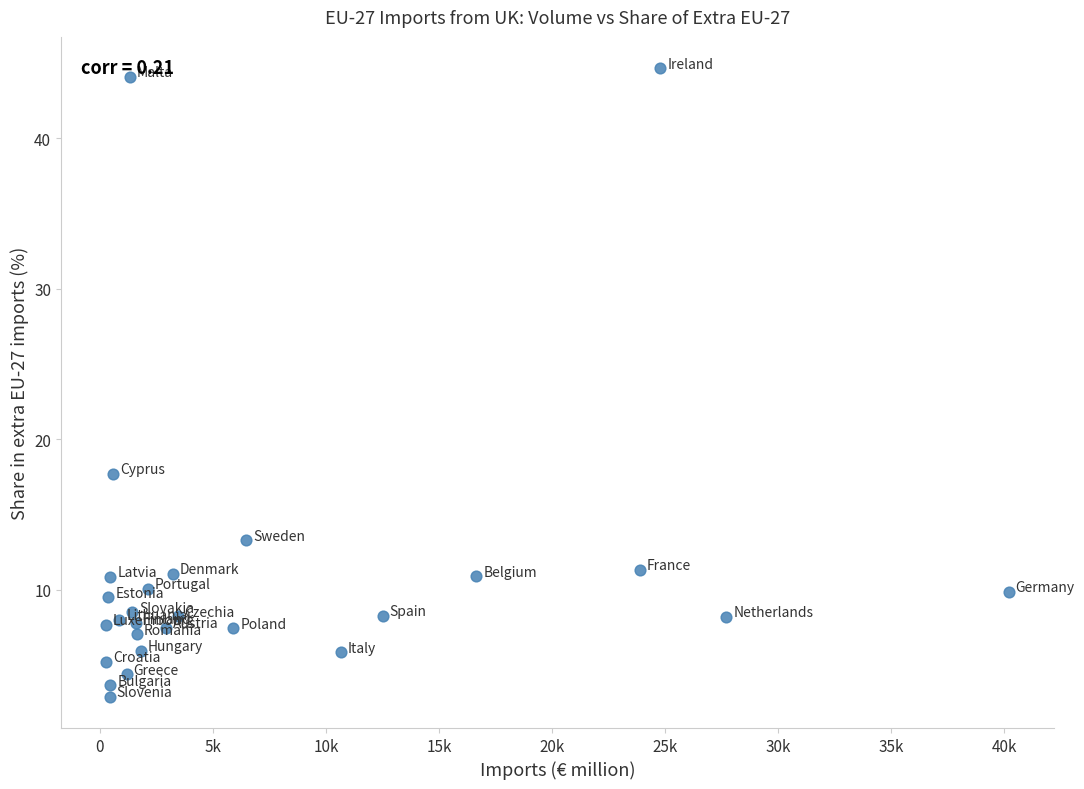

What Y value in the scatter plot is closest to 23?

17.7